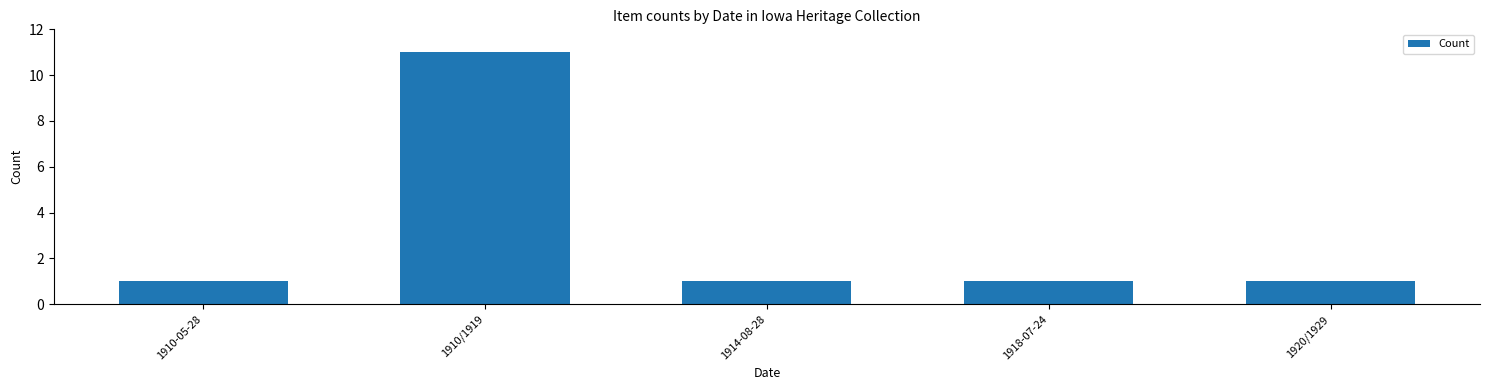

Reading left to right, list all the values displayed in this chart.

1910-05-28=1	1910/1919=11	1914-08-28=1	1918-07-24=1	1920/1929=1